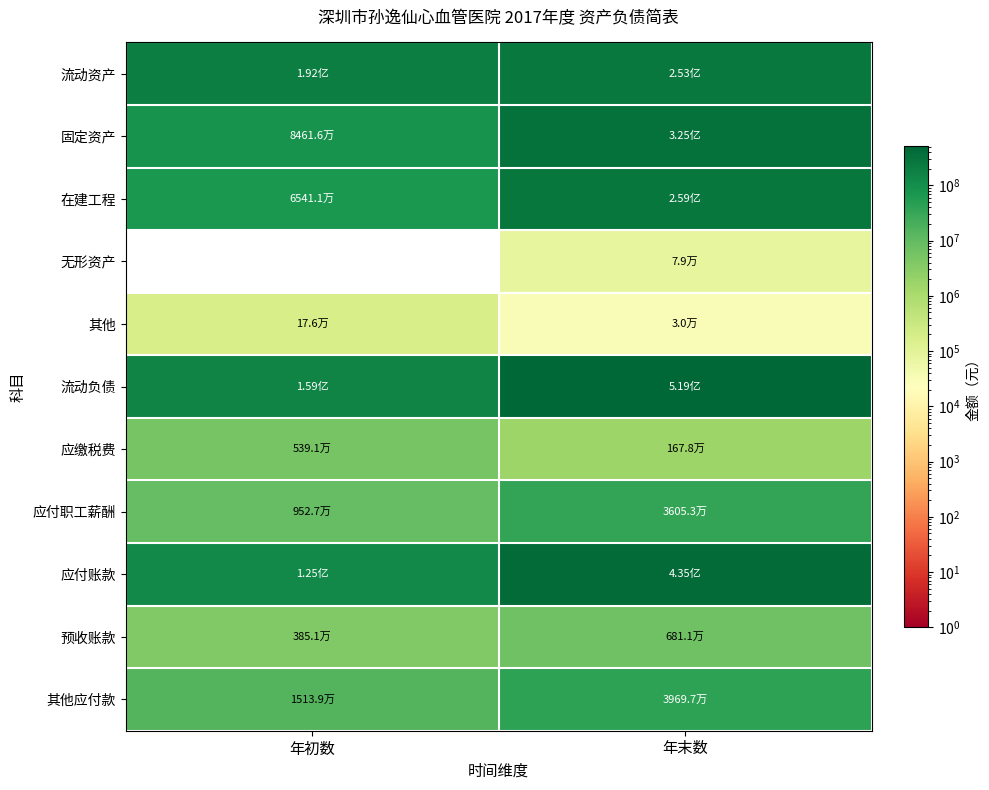

What is the sum of all 固定资产 values?

409673765.2